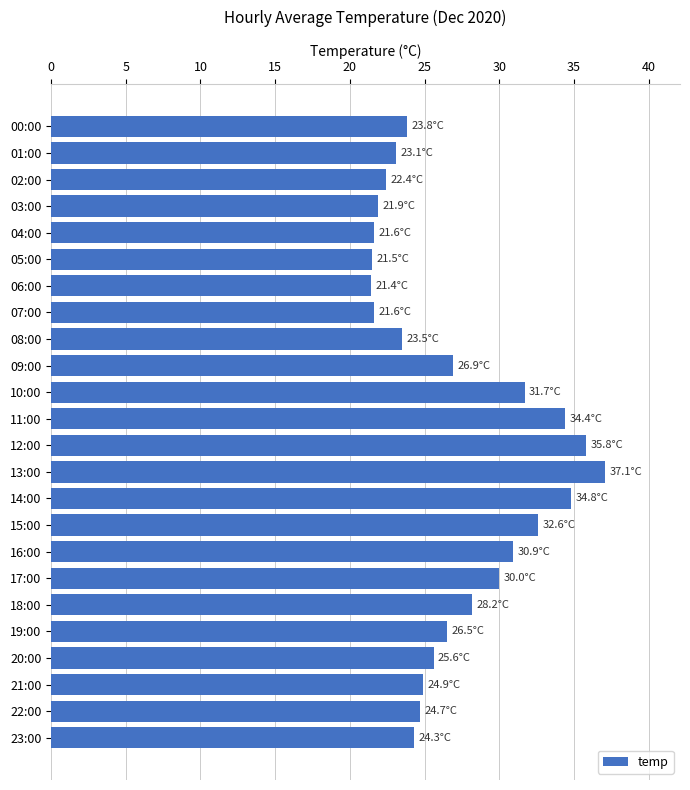

Which label corresponds to the largest value in the chart?

13:00